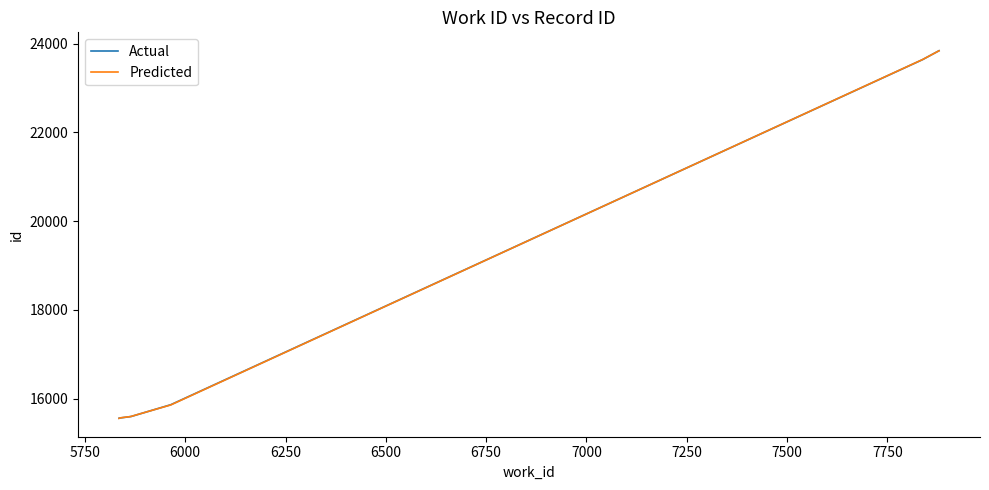

What is the minimum value shown in the chart?

15558